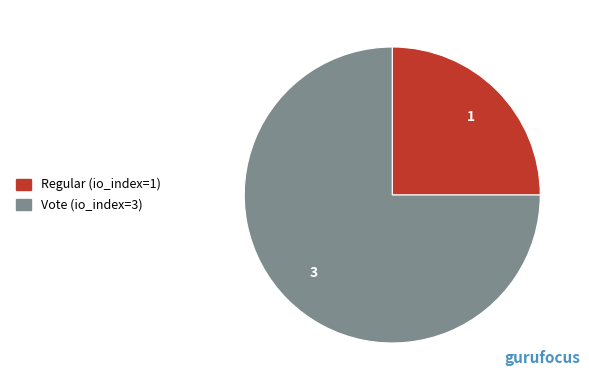

Is it true that Vote (io_index=3) is 75% of the pie?

True